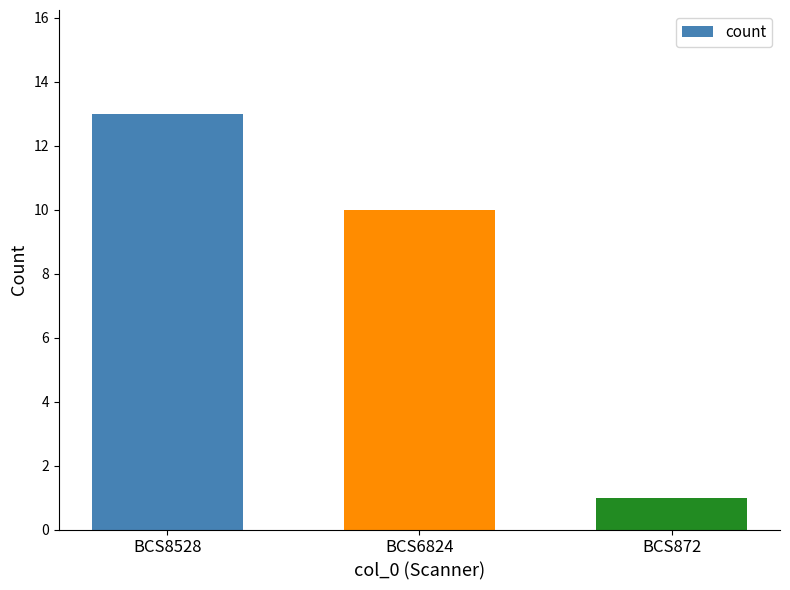

Reading right to left, what are all the values shown in this chart?

BCS872=1	BCS6824=10	BCS8528=13